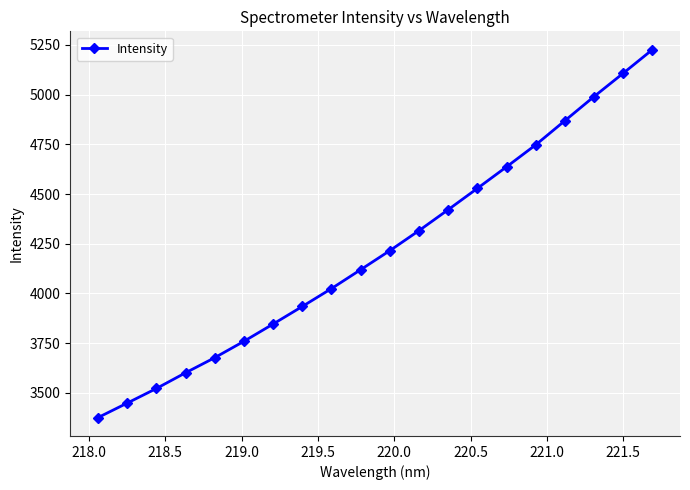

True or false: there are more than 0 points higher than both neighbors.

False